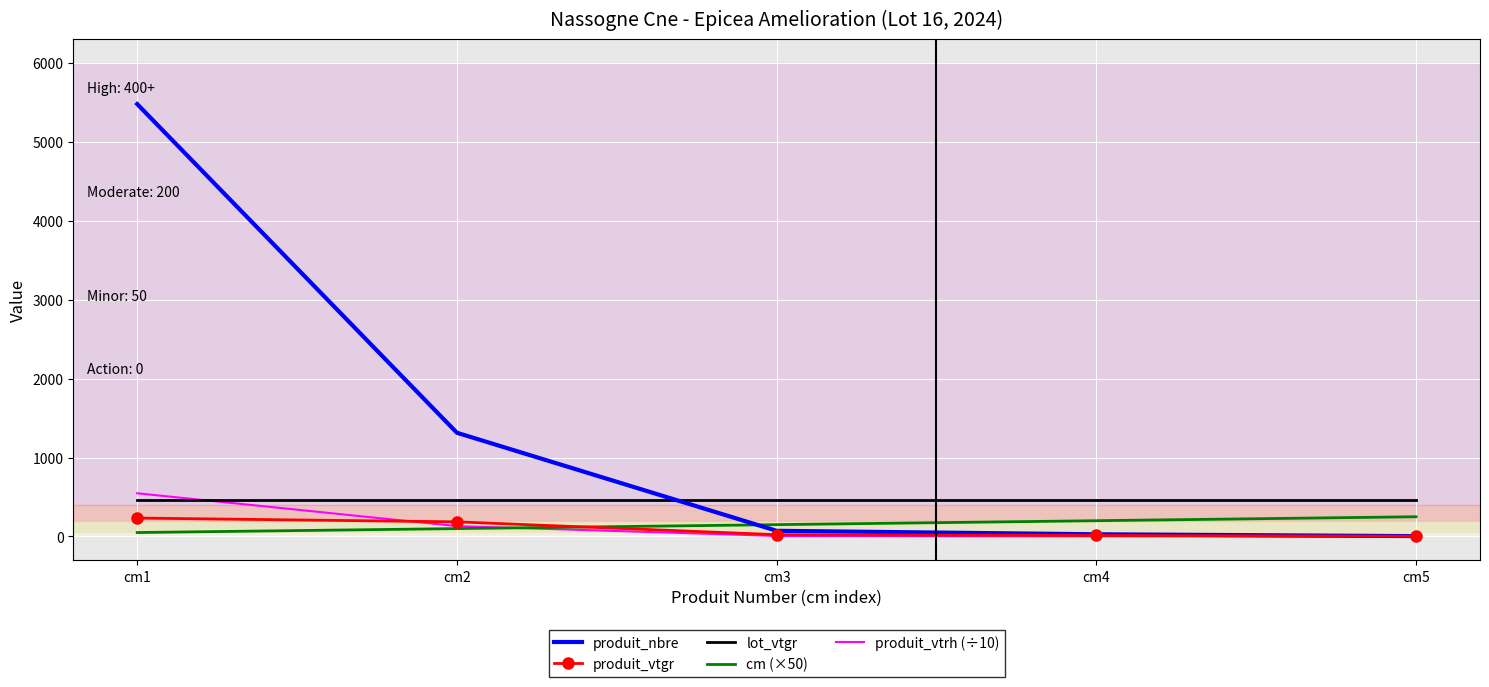

What is the average value of the produit_vtrh (÷10) series?

137.9